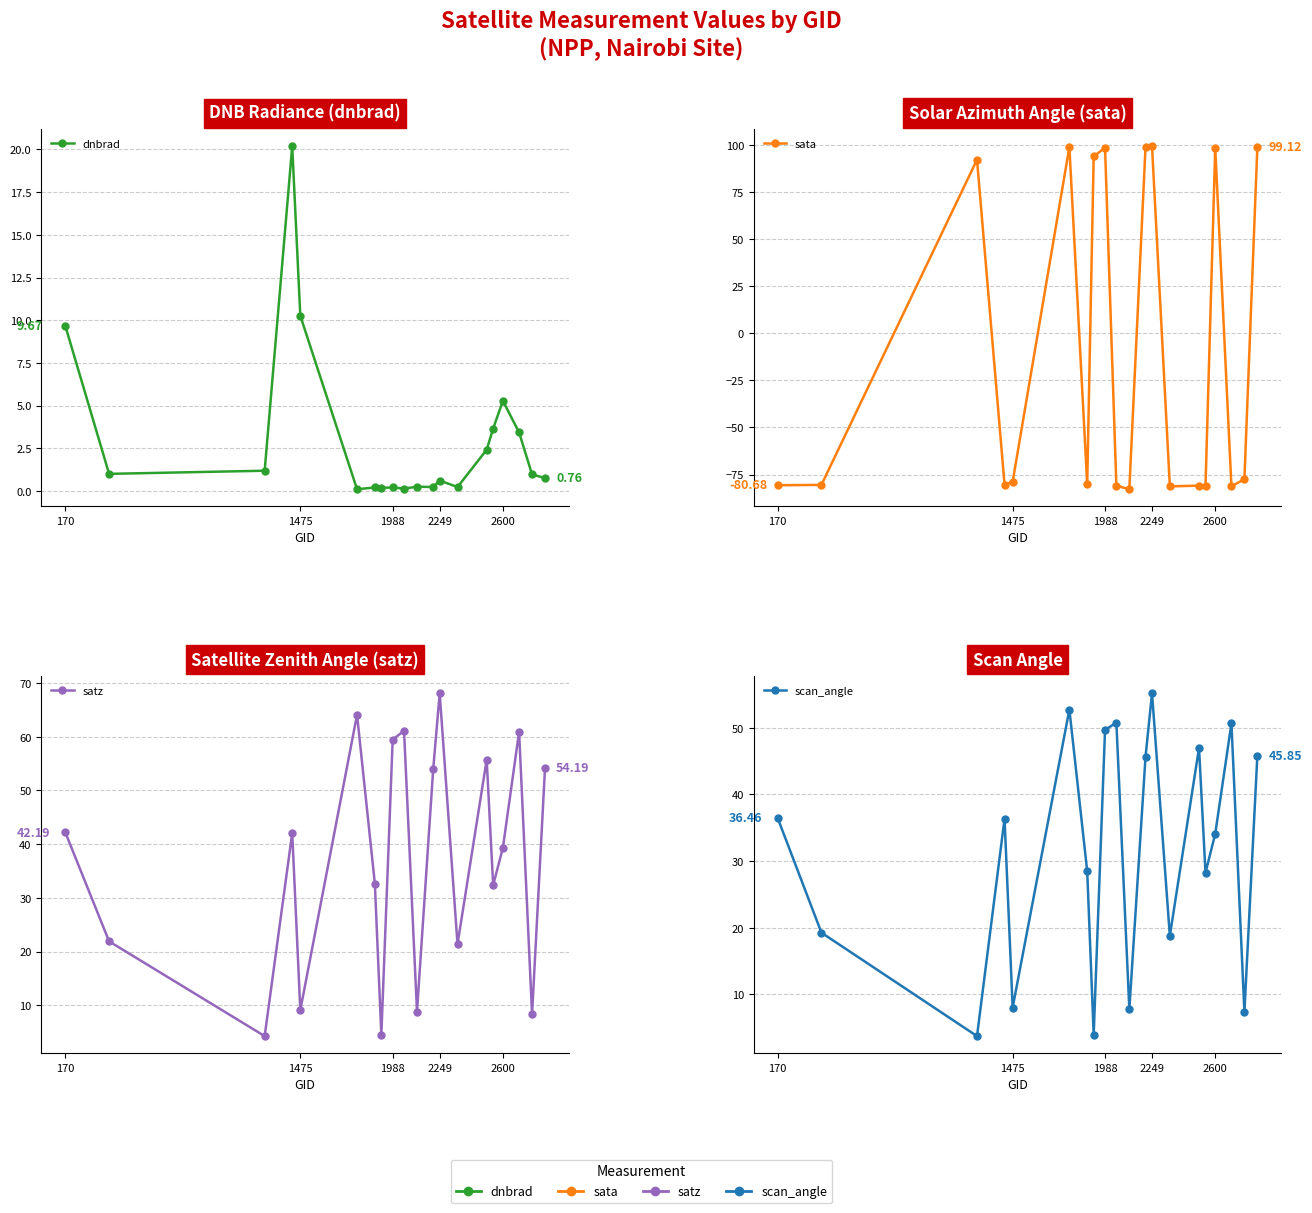

What is the difference between the second highest and second lowest values in the satz series?

59.6